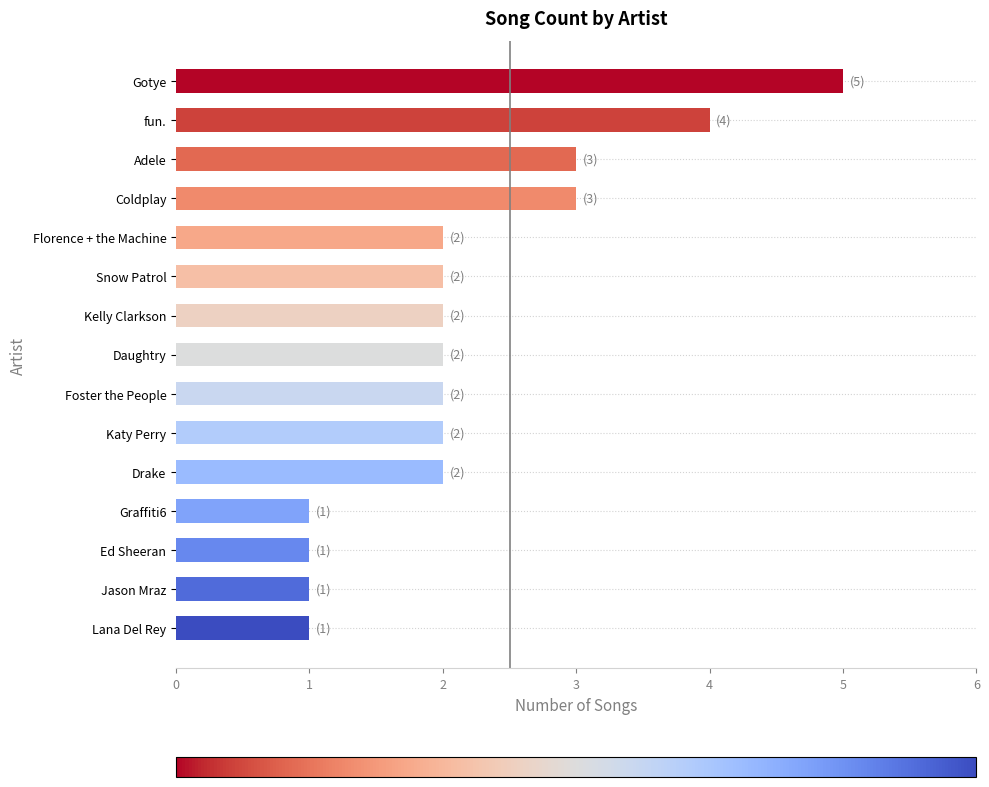

Read the value at Gotye.

5